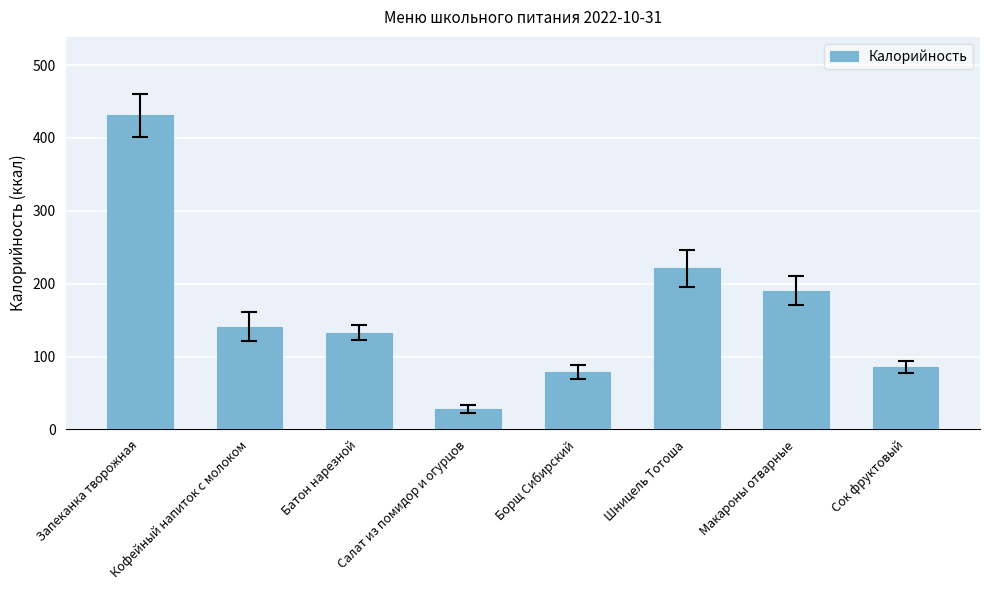

List the labels in order of value, smallest first.

Салат из помидор и огурцов, Борщ Сибирский, Сок фруктовый, Батон нарезной, Кофейный напиток с молоком, Макароны отварные, Шницель Тотоша, Запеканка творожная